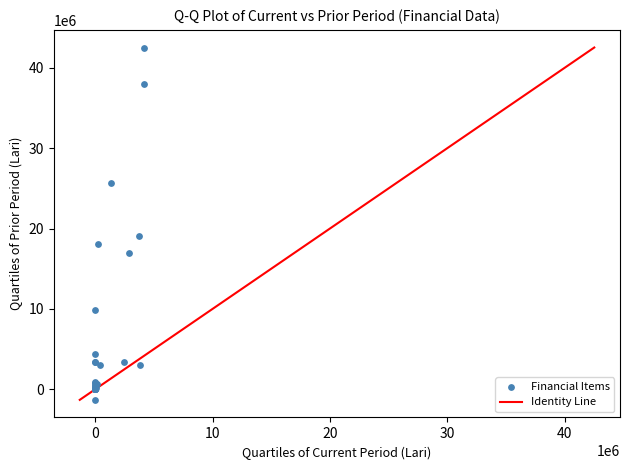

What Y value in the scatter plot is closest to 20599891?

19023334.4